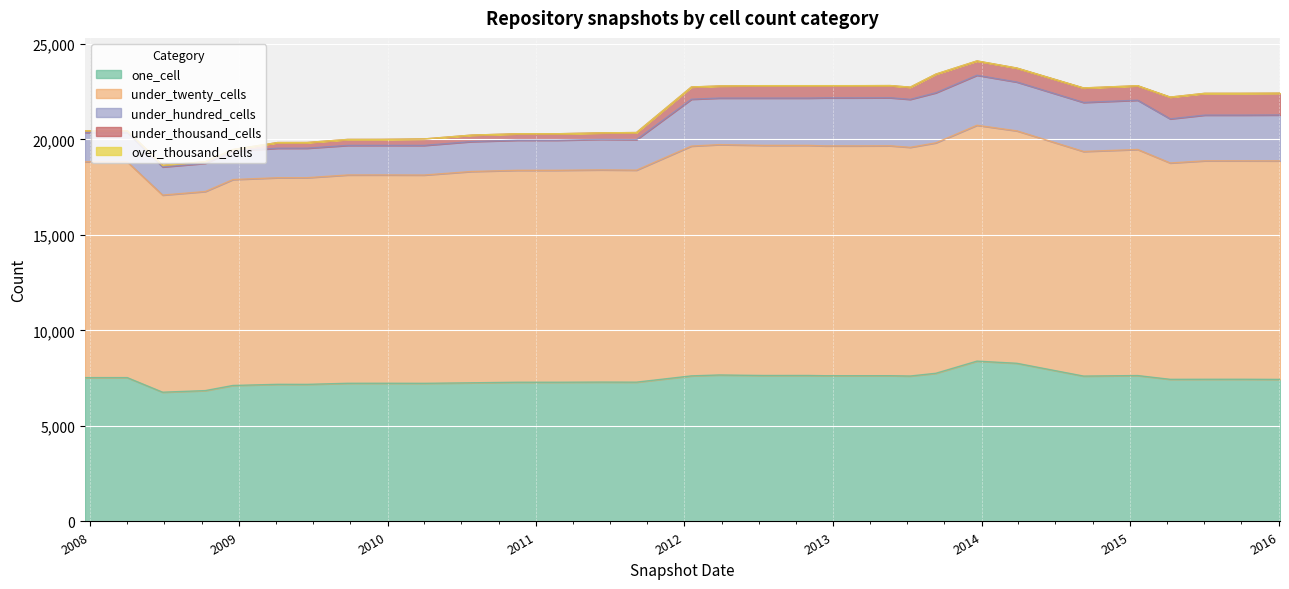

What is the lowest value of the under_hundred_cells series?

1475